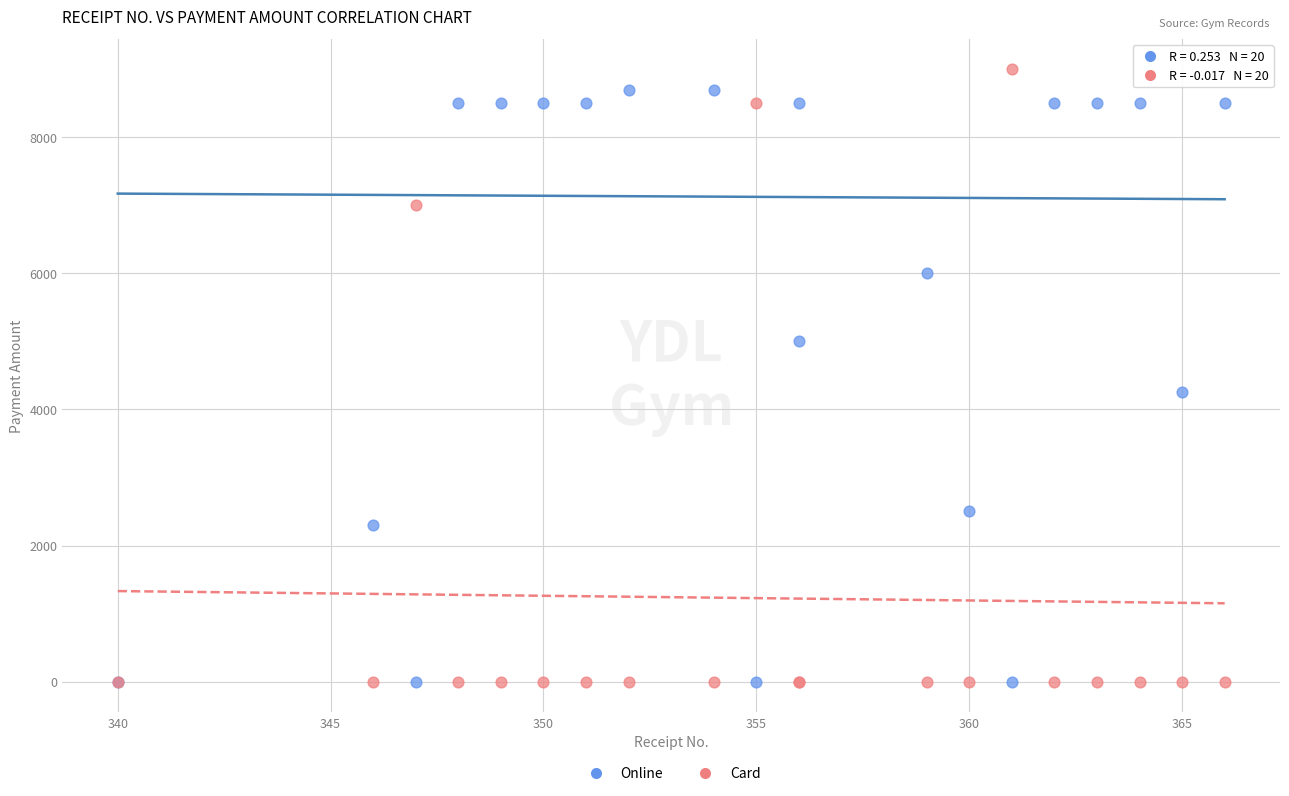

Across all series, what Y value is closest to 4500?

4250